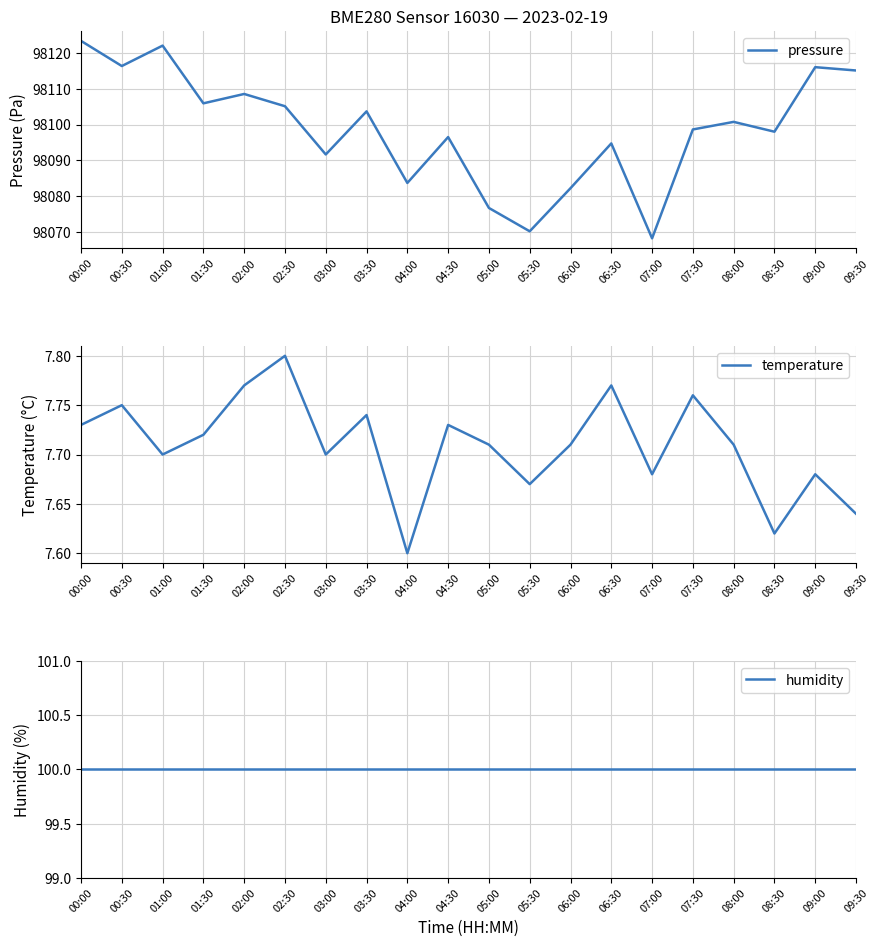

True or false: pressure and humidity intersect in this chart.

False